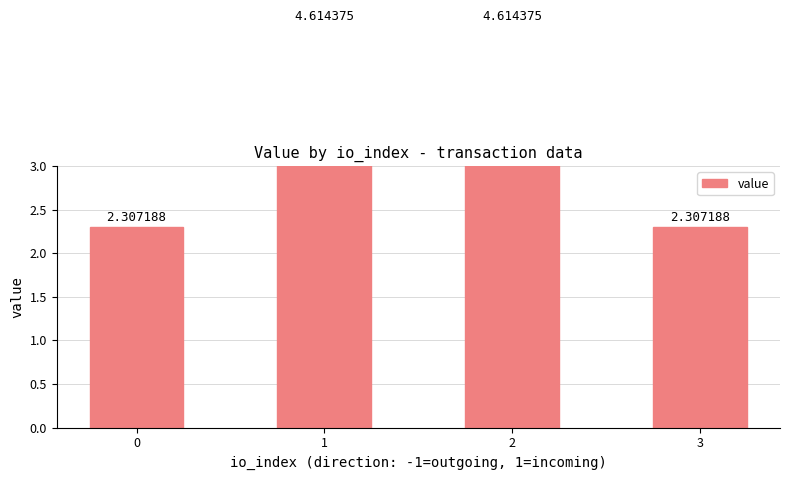

The value at 2 is 4.6. True or false?

True